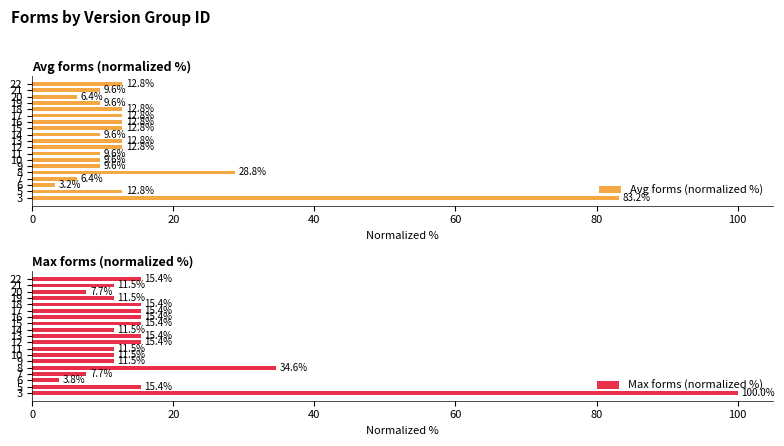

What is the label of the 7th bar from the right?

12